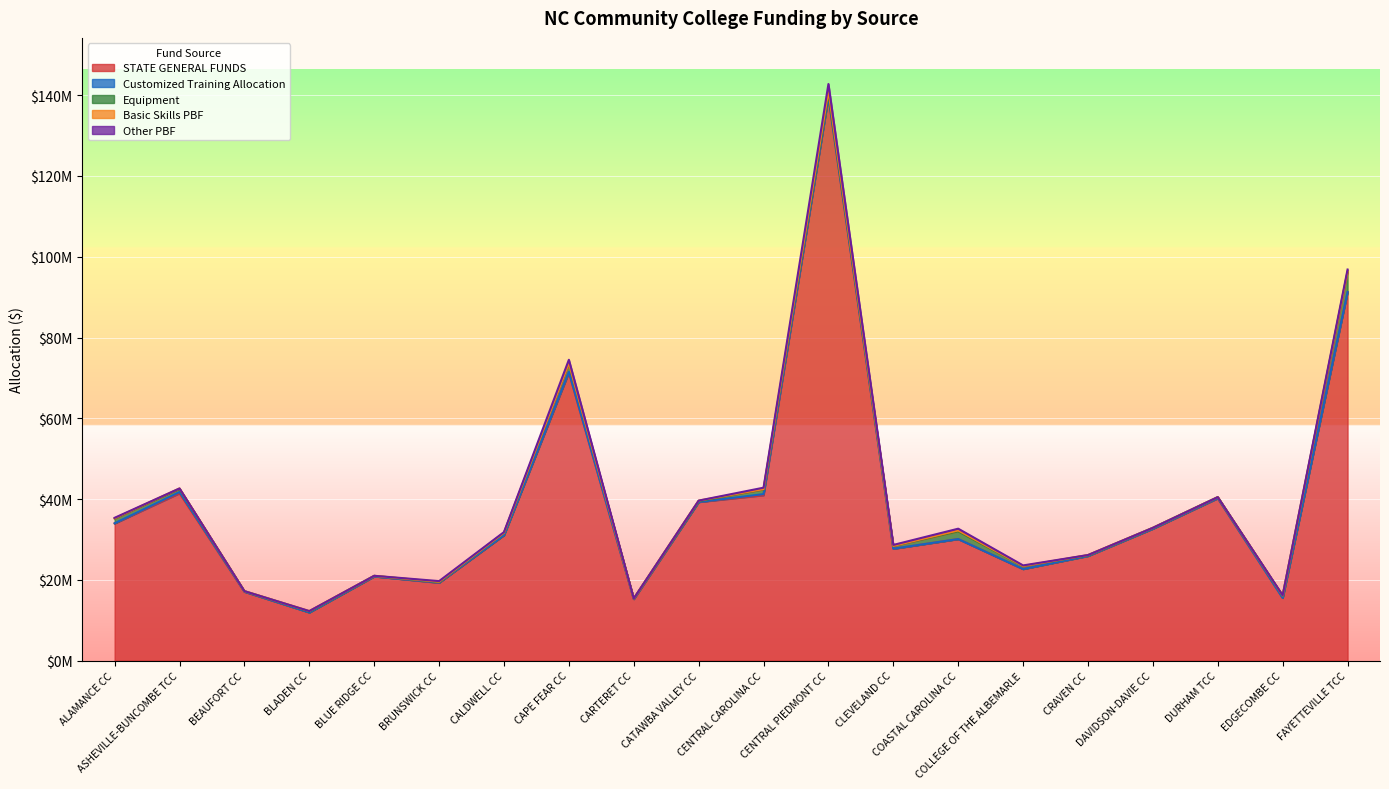

What is the sum of all Customized Training Allocation values?

1164797